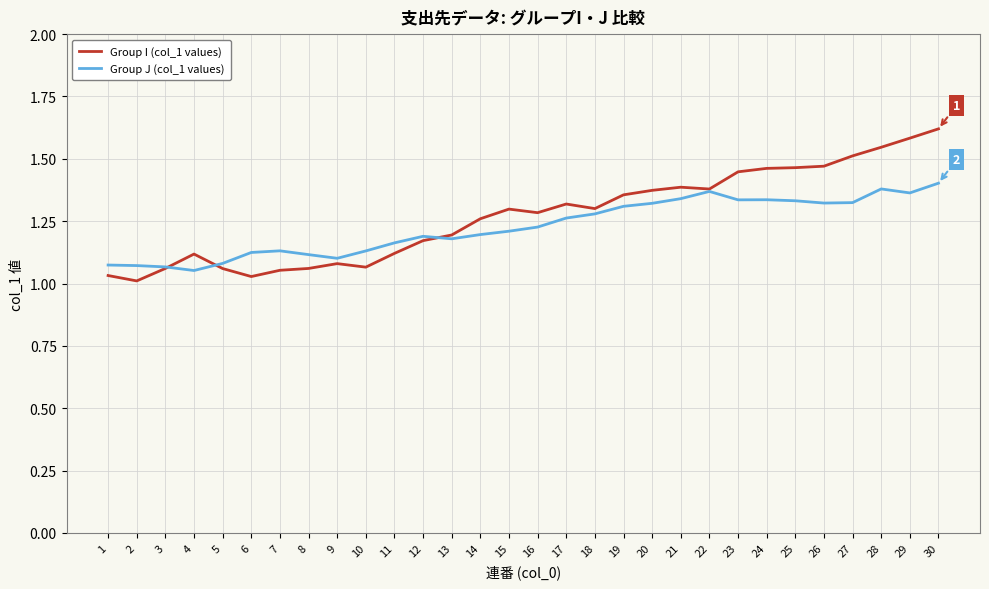

Which series has the largest range (max minus min)?

Group I (col_1 values)